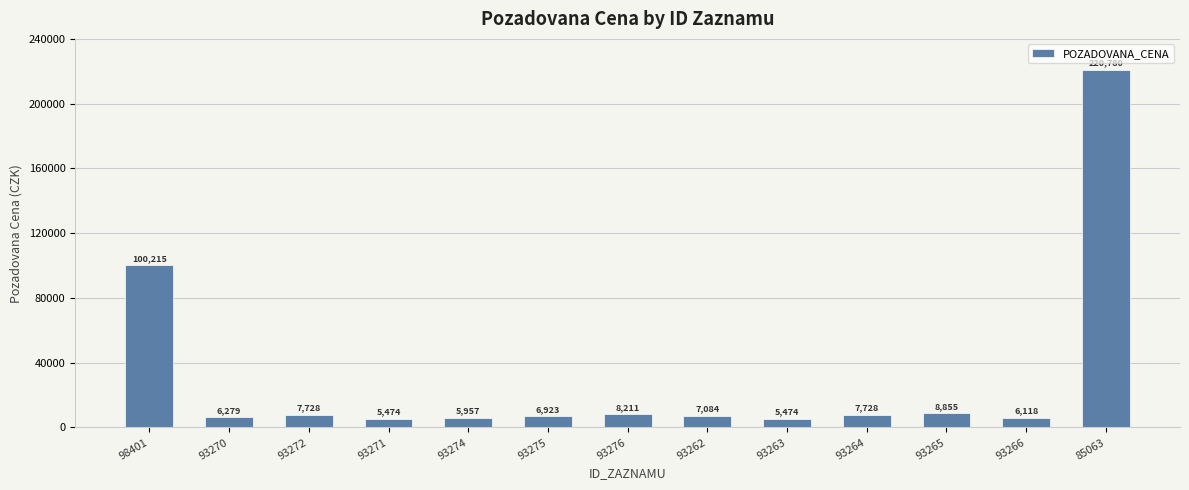

Approximately how many times larger is the value at 93262 compared to 93266?

1.2